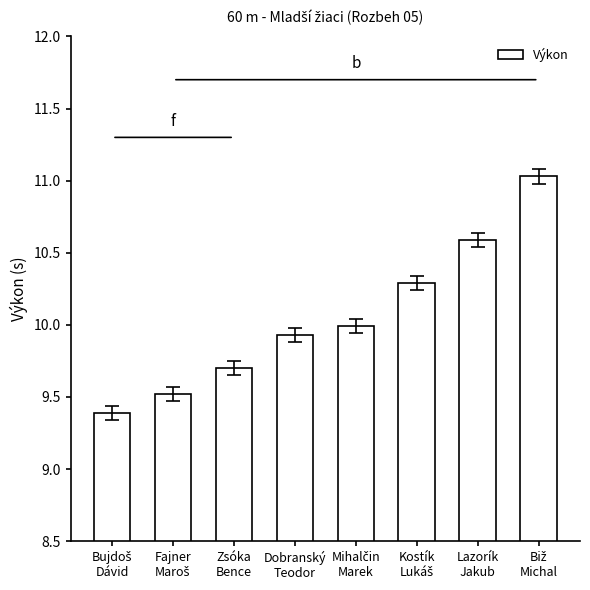

What is the label of the 7th bar from the left?

Lazorík
Jakub